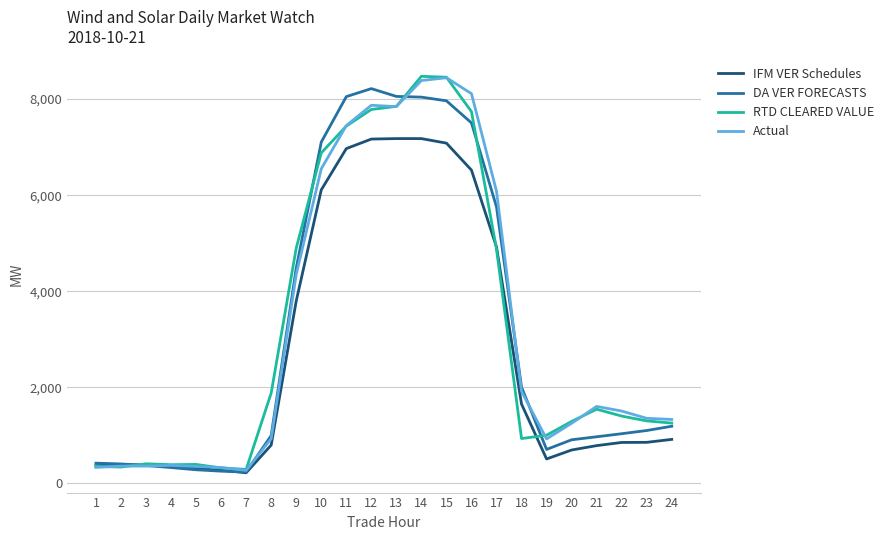

After their last crossing, which series has the higher values: RTD CLEARED VALUE or Actual?

Actual